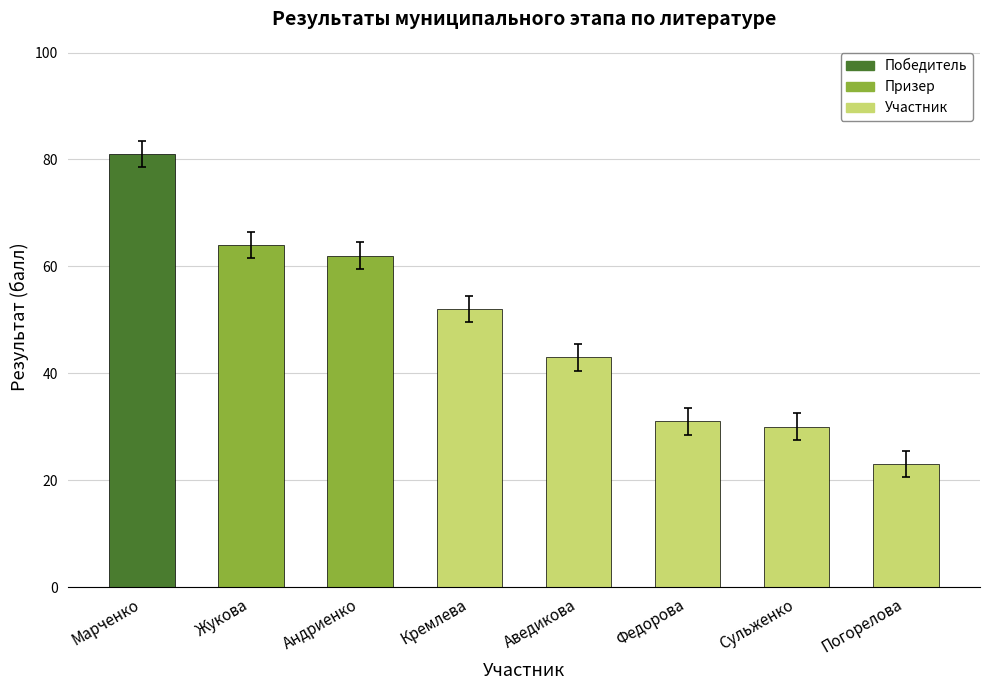

Reading left to right, extract all data points from this chart.

Марченко=81	Жукова=64	Андриенко=62	Кремлева=52	Аведикова=43	Федорова=31	Сульженко=30	Погорелова=23